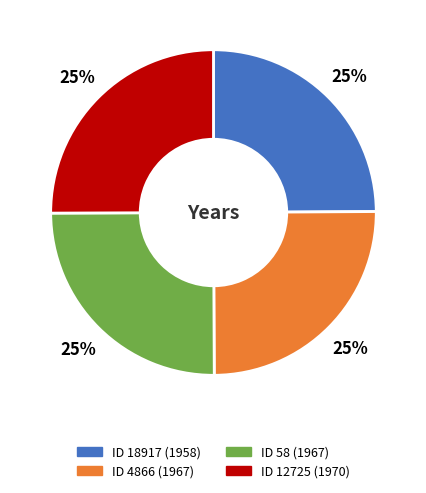

To the nearest percent, what is the average slice percentage?

25%